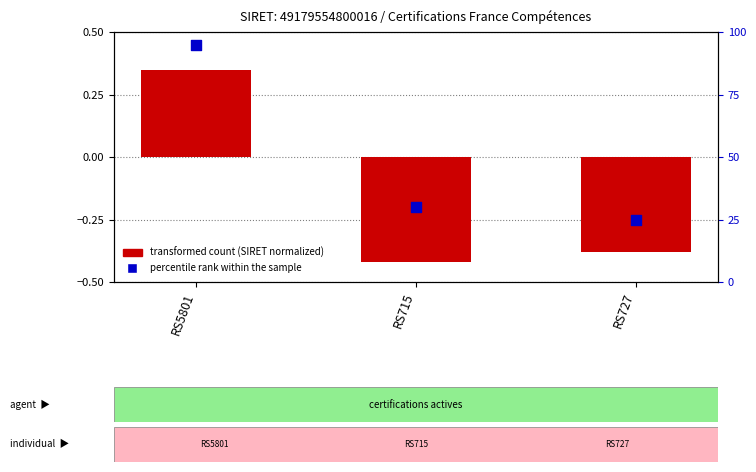

Is the value of transformed count (SIRET normalized) at RS727 greater than the value of percentile rank within the sample at RS5801?

No